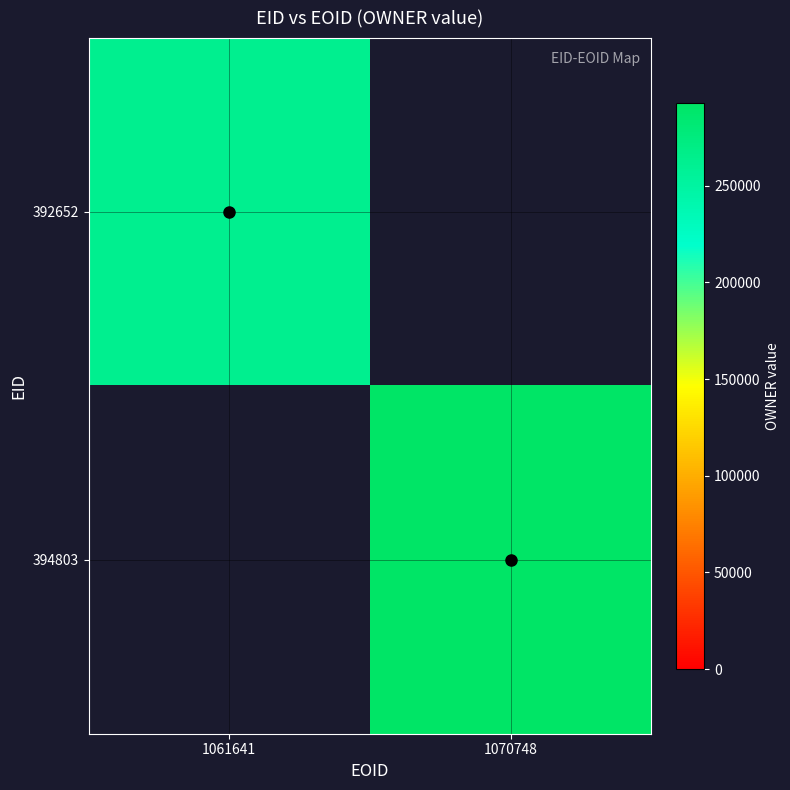

At which category does the chart reach its minimum across all series?

1070748